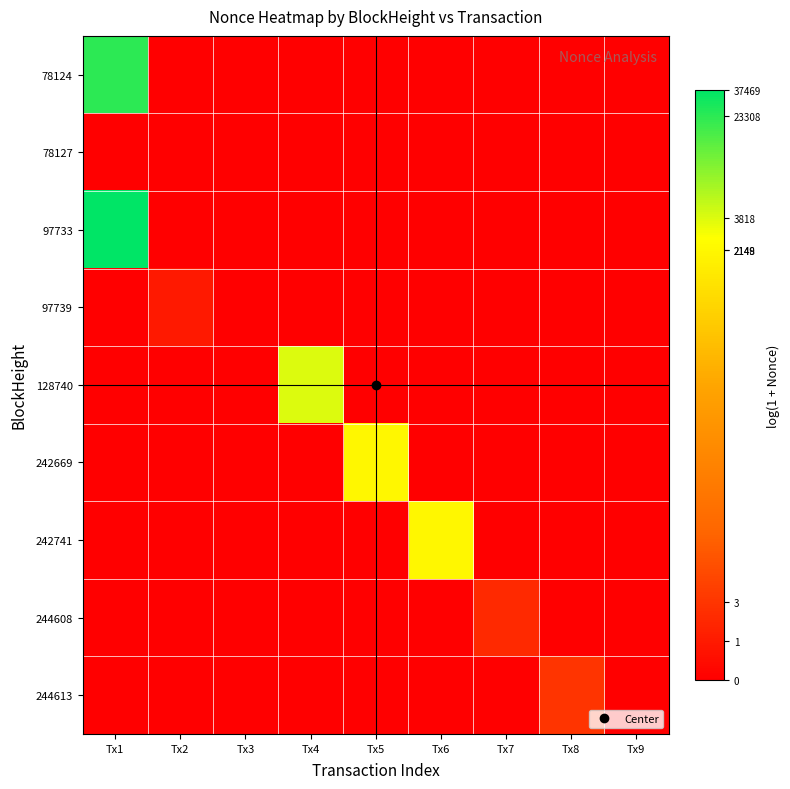

What is the spread (max minus min) of values at Tx7?

1.1